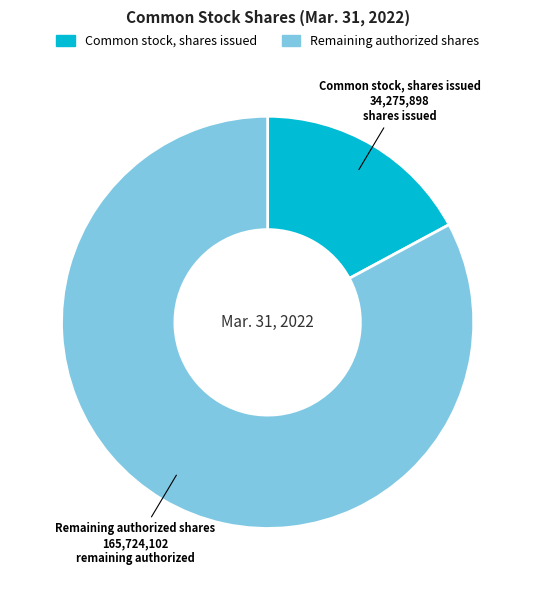

Which slice is the largest?

Remaining authorized shares